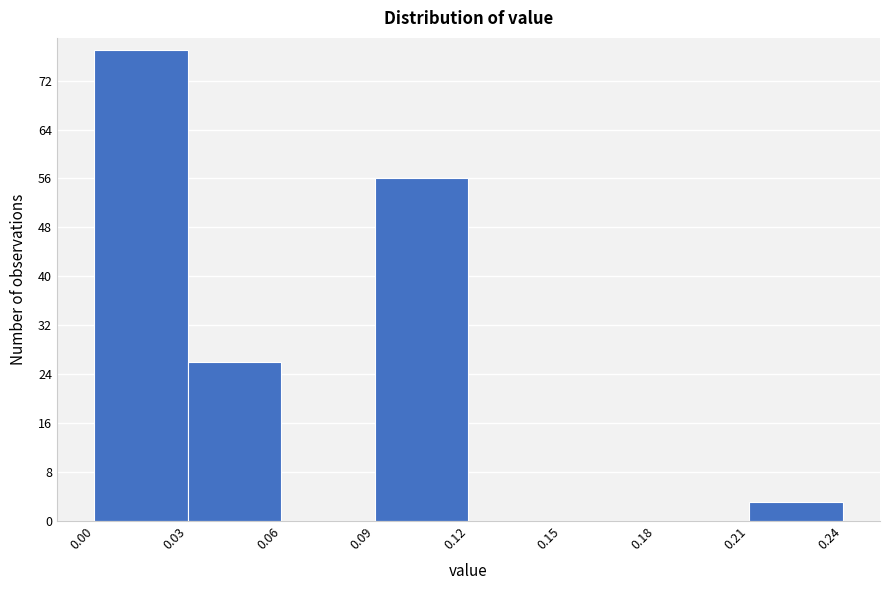

Reading left to right, list every bar in this chart as the range it spans on the x-axis followed by its height. The values are not printed on the chart, so give them approximately, as read against the axis.

0.00 to 0.03: 77
0.03 to 0.06: 26
0.06 to 0.09: 0
0.09 to 0.12: 56
0.12 to 0.15: 0
0.15 to 0.18: 0
0.18 to 0.21: 0
0.21 to 0.24: 3